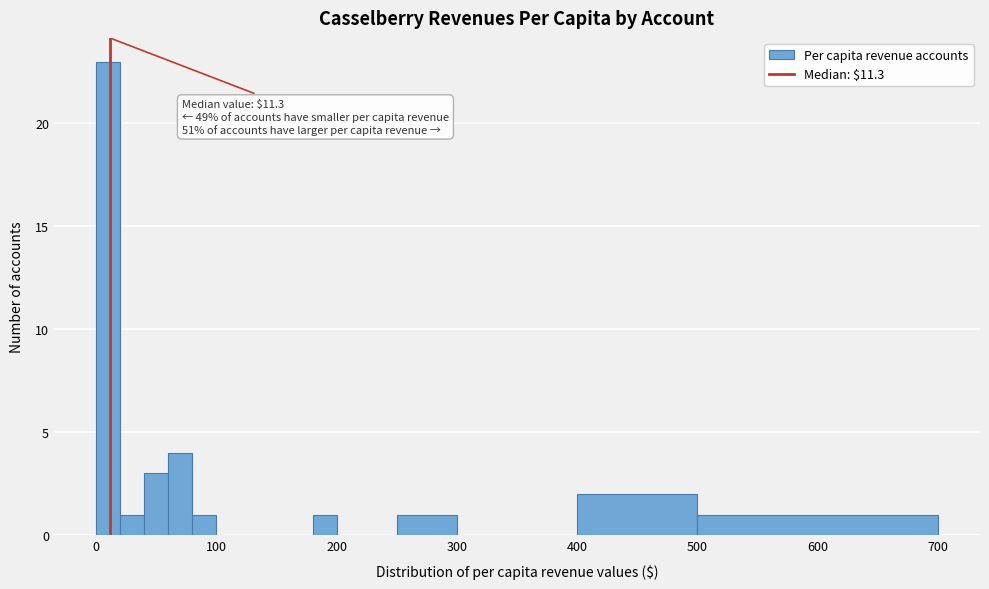

Around what value on the x-axis is the tallest bar? Give the approximate position of its centre, as read against the axis.

10